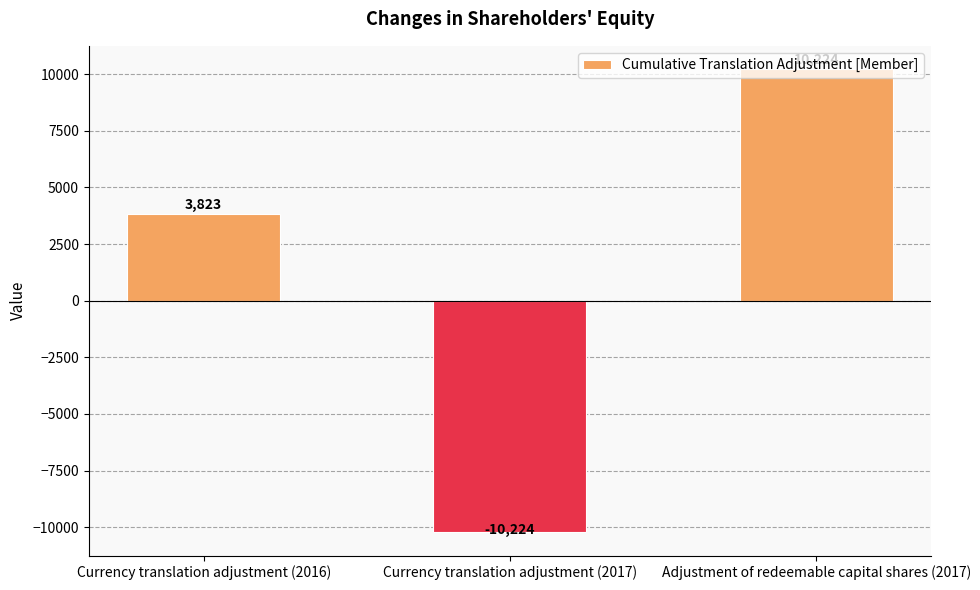

How many positive values are there?

2